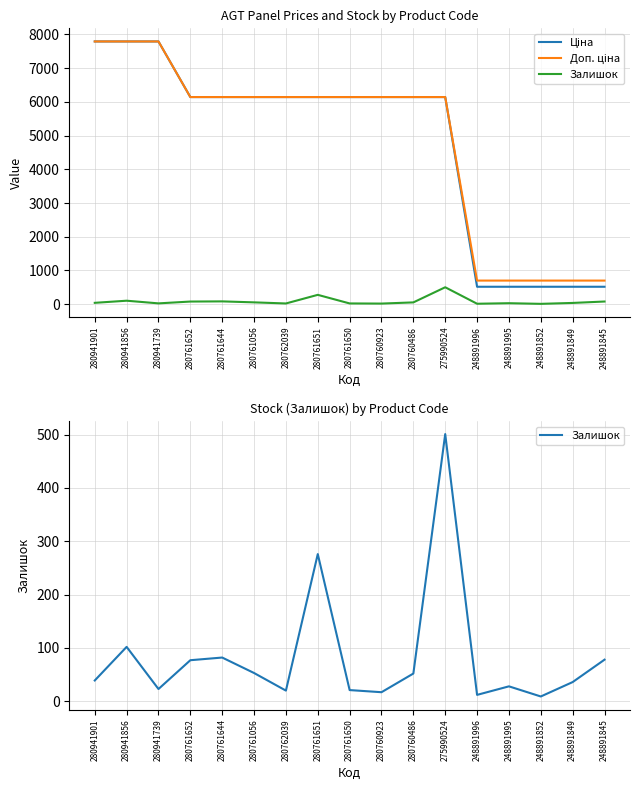

What is the sum of all Ціна values?

81247.2